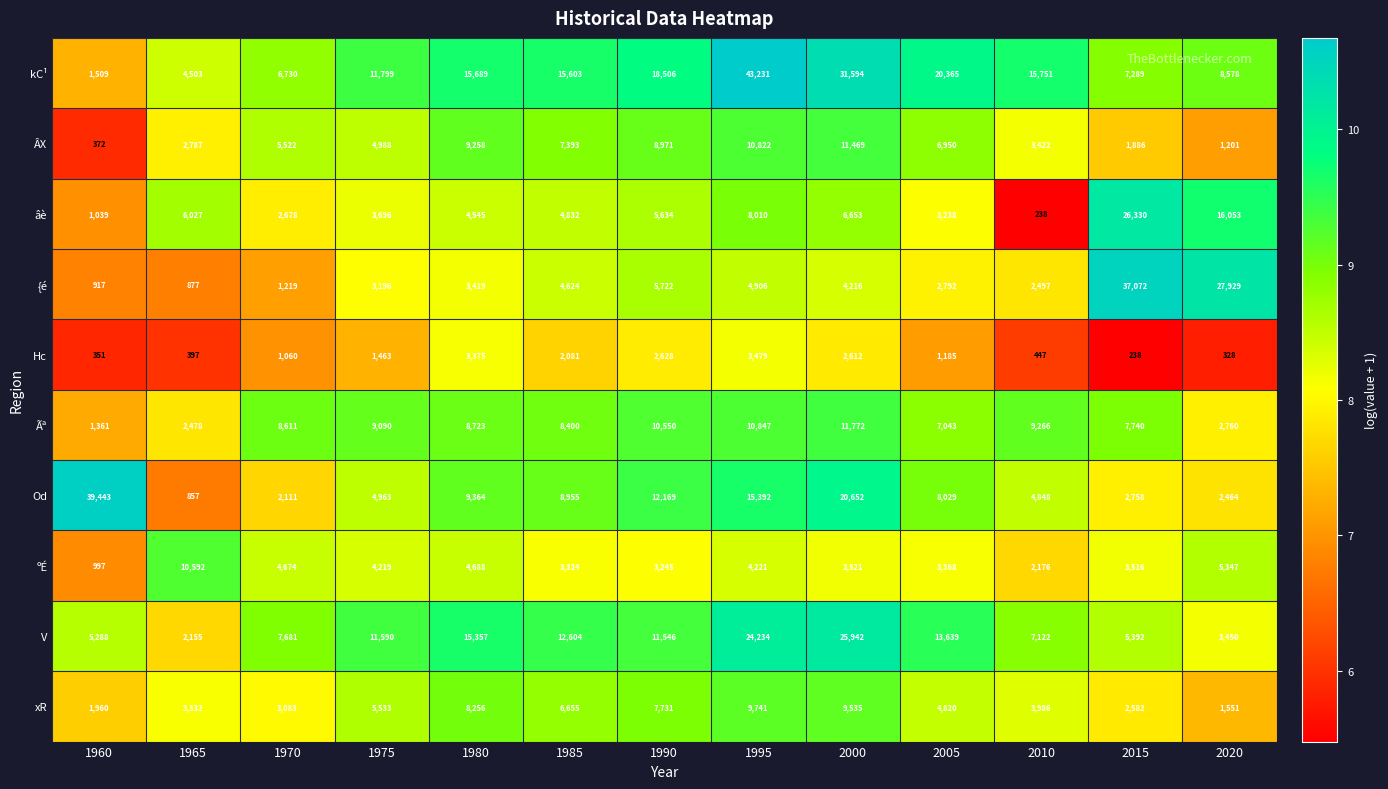

Which series has the largest total across all categories?

kC¹